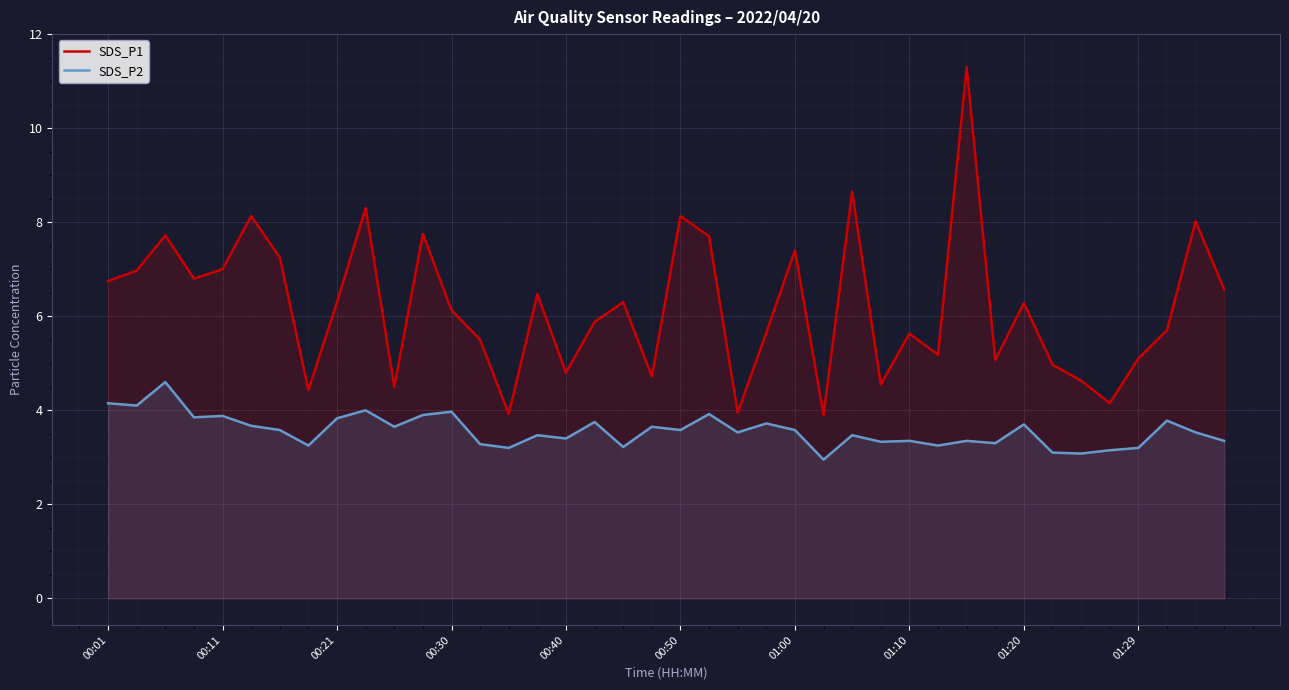

Rank the series by their maximum value, from highest to lowest.

SDS_P1, SDS_P2